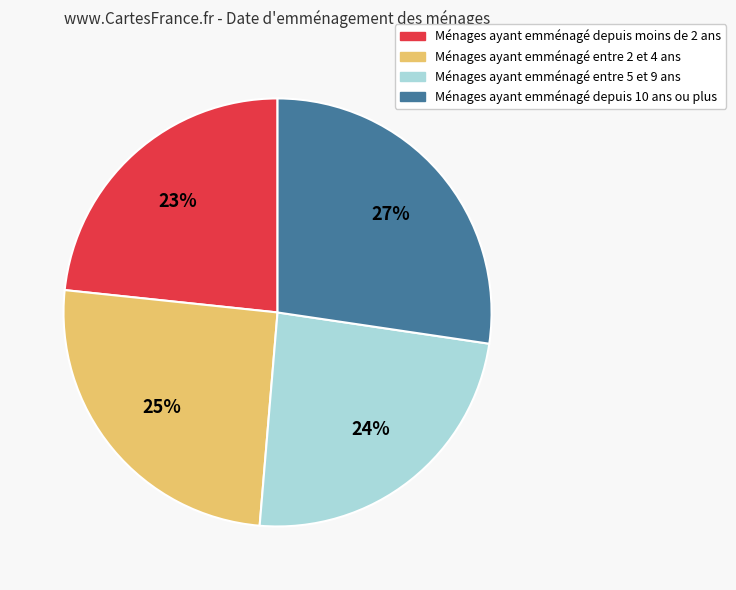

How many segments does this pie chart have?

4